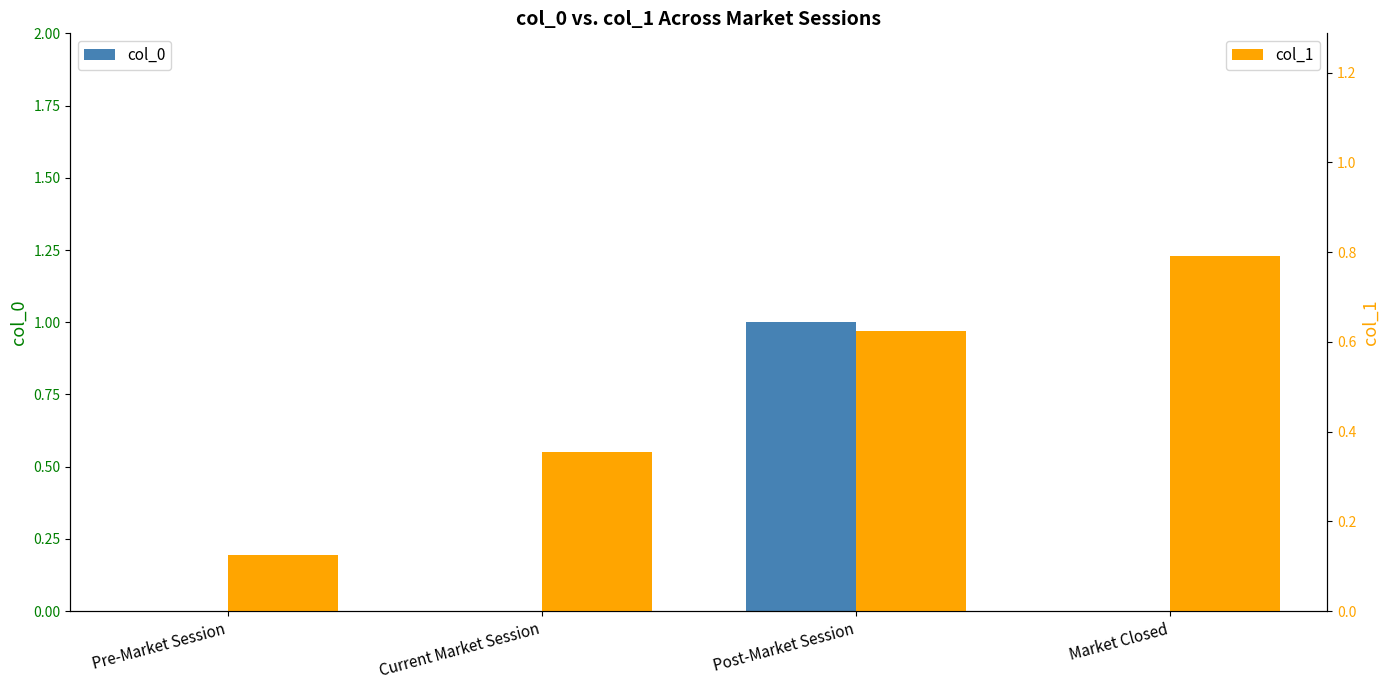

Is the value of col_1 at Pre-Market Session greater than the value of col_0 at Post-Market Session?

No